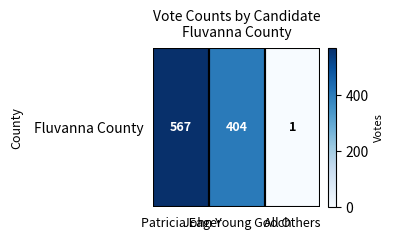

List the labels in order of value, smallest first.

All Others, John Young Gooch, Patricia Eager